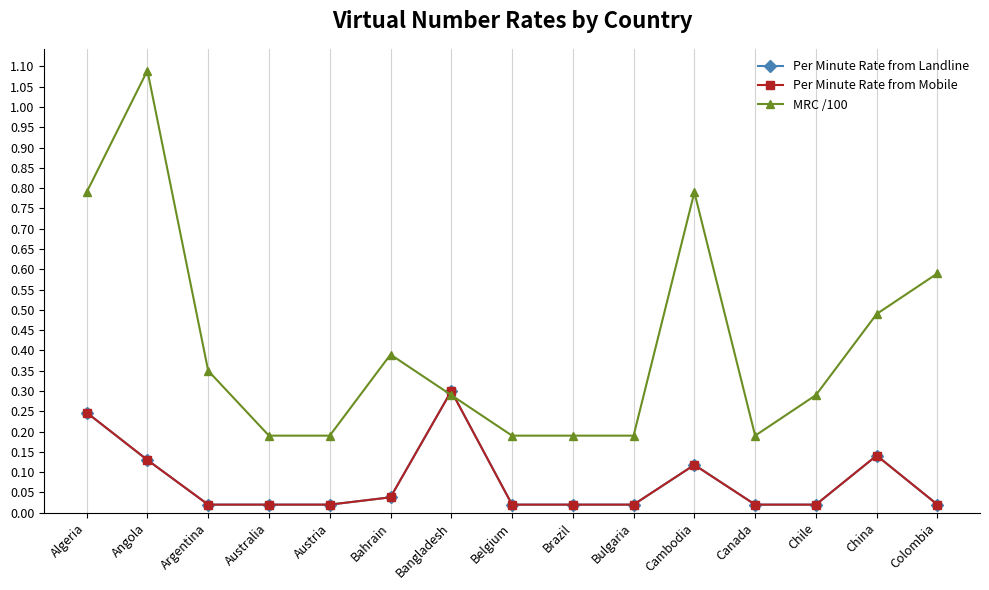

Is this an area chart (filled region under the line)?

No